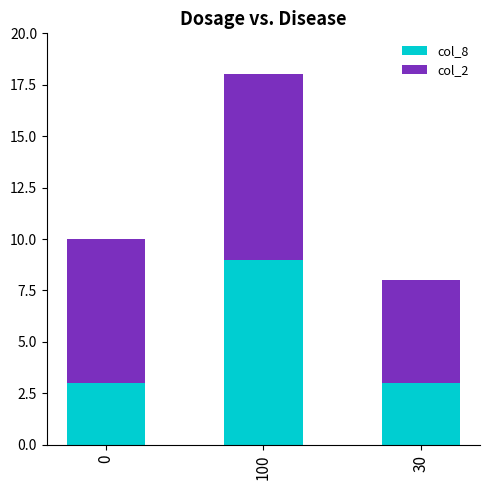

What is the minimum value for col_8?

3